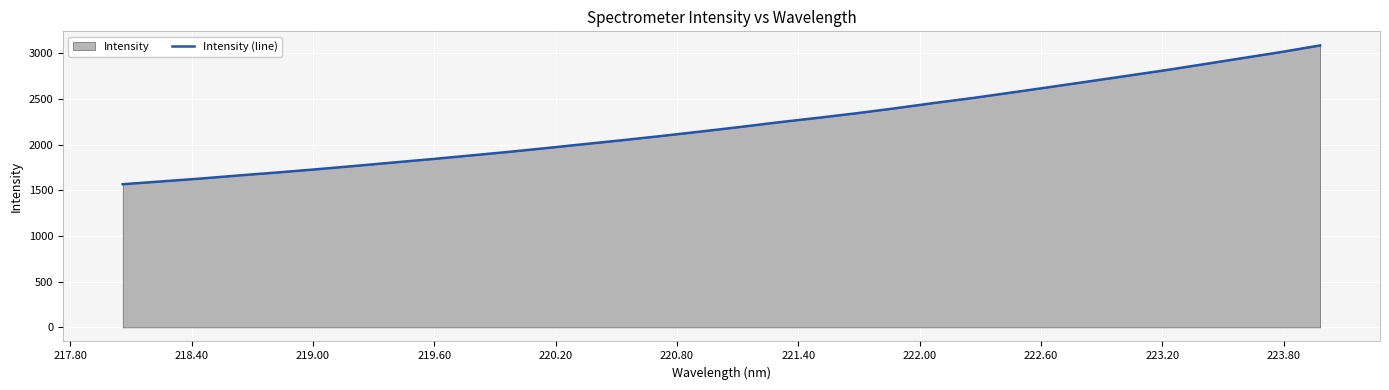

What is the difference between the maximum and minimum values?

1518.9